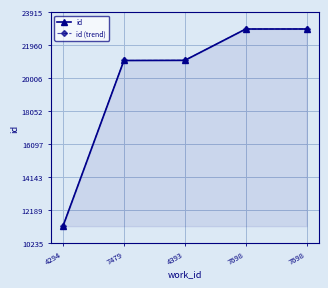

Between 7479 and 7698, which series saw the biggest shift?

id